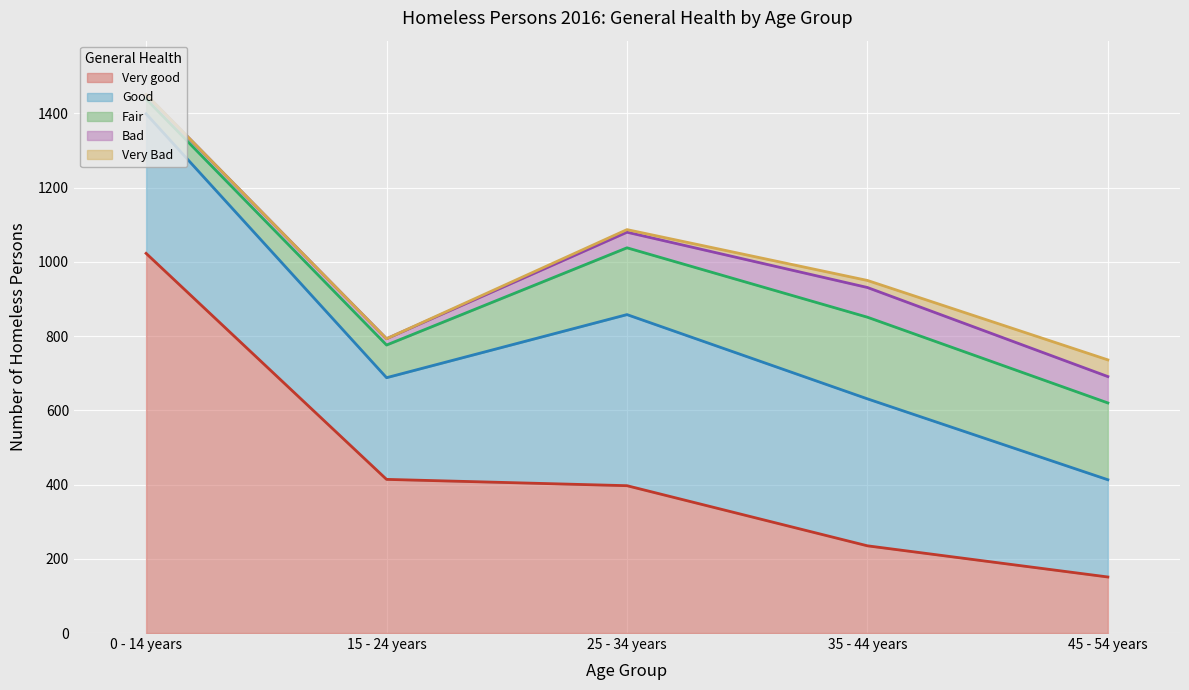

Which series changed the most between 15 - 24 years and 45 - 54 years?

Very good